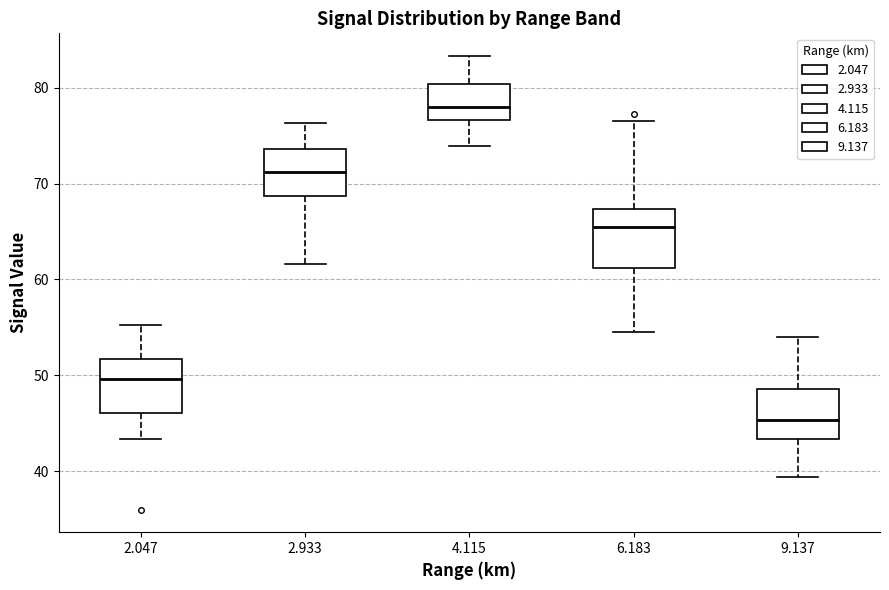

Reading left to right, read every box against the y-axis: the position of its median line, the range the box covers, and the ends of its whiskers. The values are not printed on the chart, so give them approximately, as read against the axis.

2.047: median 50, box 46 to 52, whiskers 43 to 55
2.933: median 71, box 69 to 74, whiskers 62 to 76
4.115: median 78, box 77 to 80, whiskers 74 to 83
6.183: median 66, box 61 to 67, whiskers 55 to 77
9.137: median 45, box 43 to 49, whiskers 39 to 54